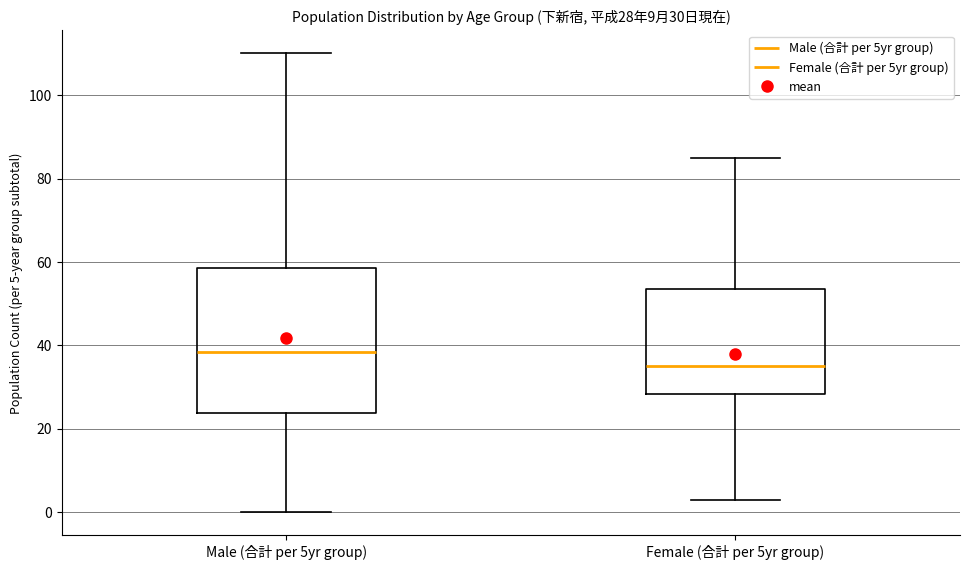

Which box has the lowest median line?

Female (合計 per 5yr group)